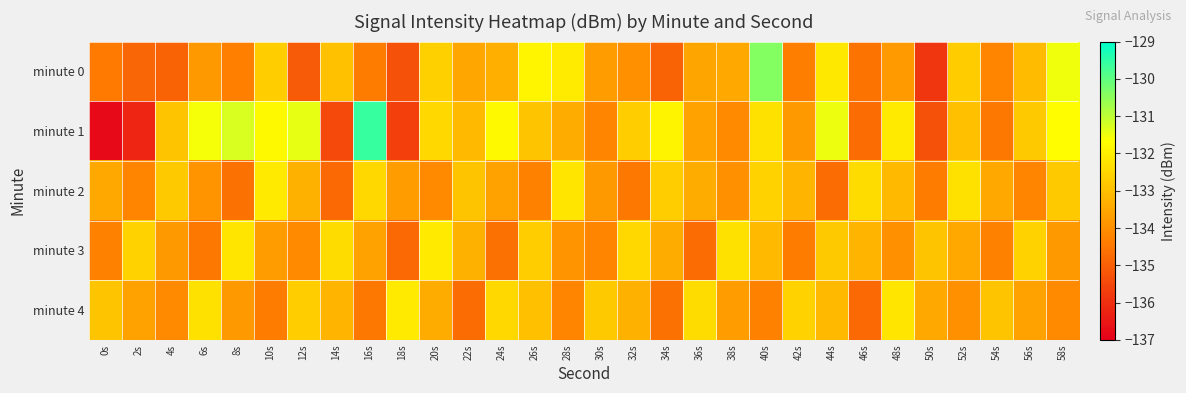

At how many categories does at least one series exceed -133?

30